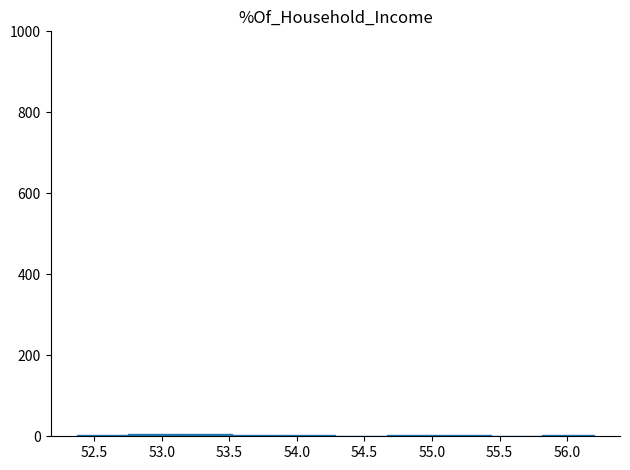

Reading left to right, transcribe this chart: for each bar, give the range it covers on the x-axis and its height. Neither the bar edges nor the heights are printed on the chart, so give them approximately, as read against the axes.

52.35 to 52.75: under 20
52.75 to 53.15: under 20
53.15 to 53.50: under 20
53.50 to 53.90: under 20
53.90 to 54.30: under 20
54.30 to 54.65: under 20
54.65 to 55.05: under 20
55.05 to 55.45: under 20
55.45 to 55.80: under 20
55.80 to 56.20: under 20